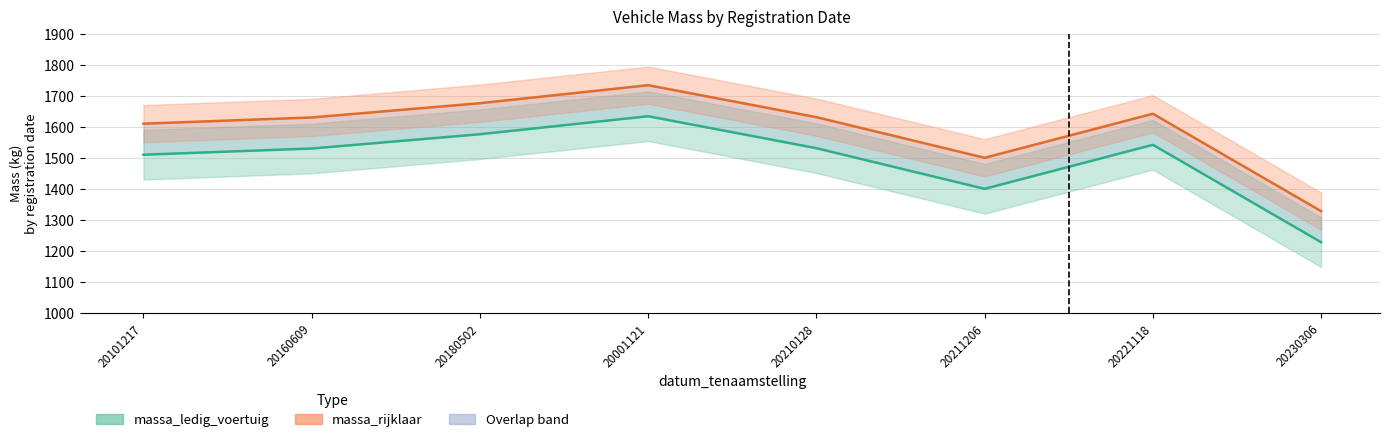

At 20180502, list the series in order from largest to smallest.

massa_rijklaar, massa_ledig_voertuig